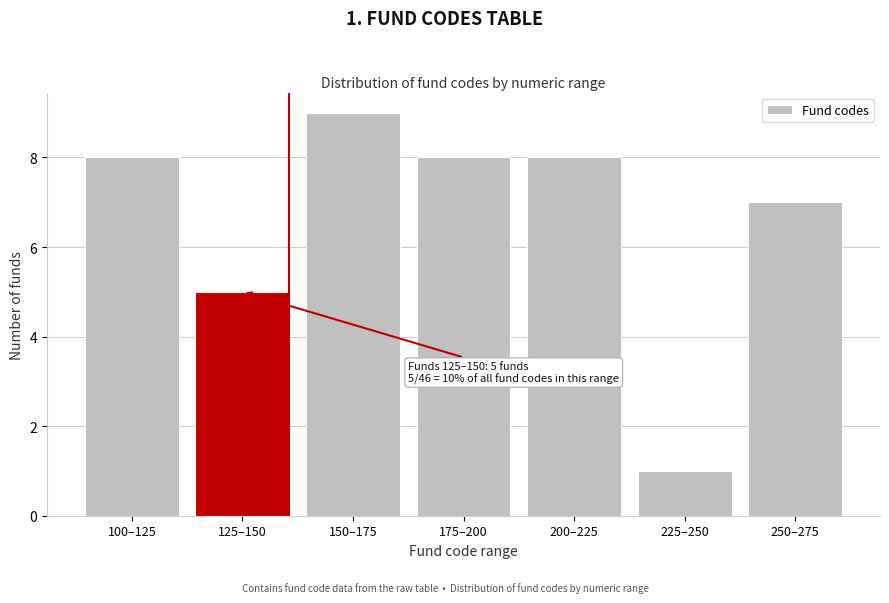

Reading right to left, what are all the values shown in this chart?

250–275=7	225–250=1	200–225=8	175–200=8	150–175=9	125–150=5	100–125=8